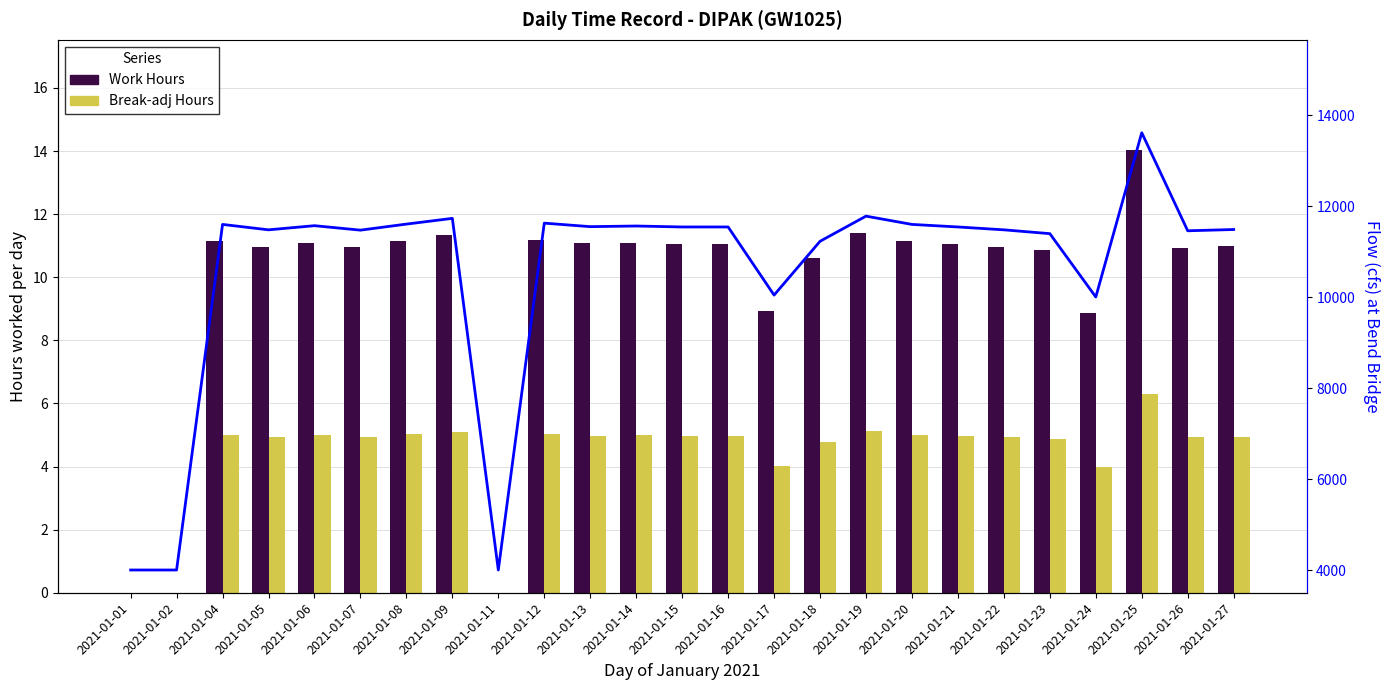

Does the chart contain stacked bars?

No